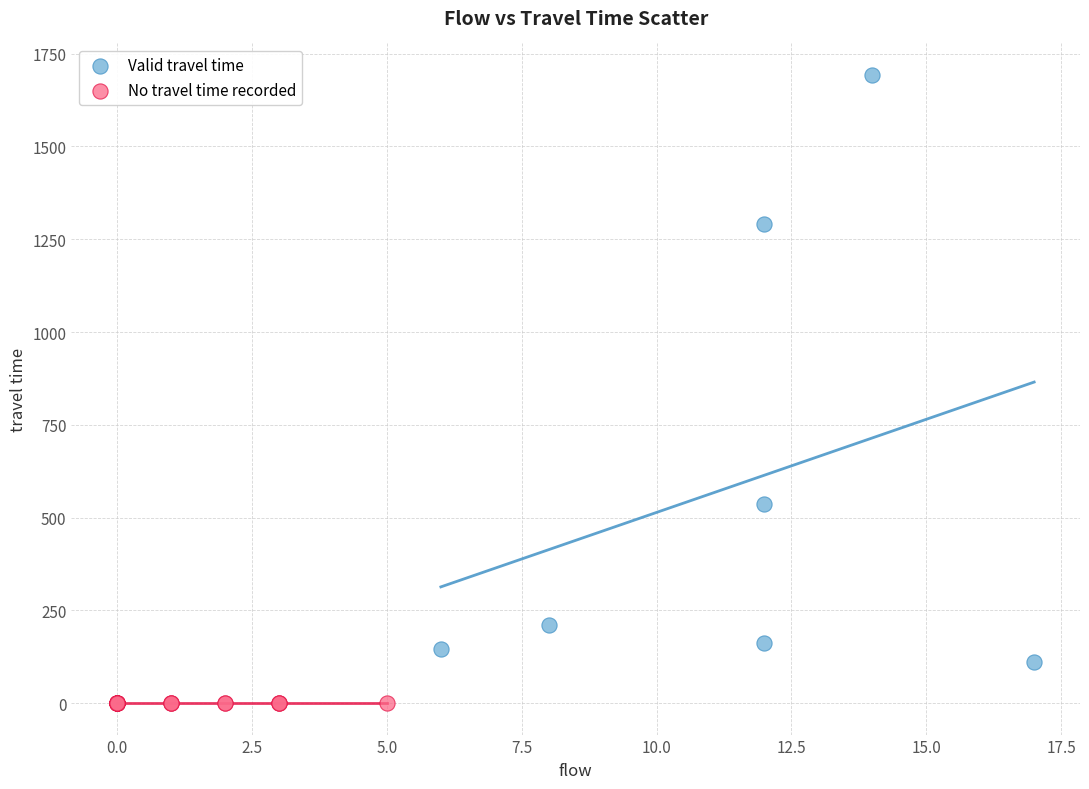

Which series contains the highest Y value?

Valid travel time